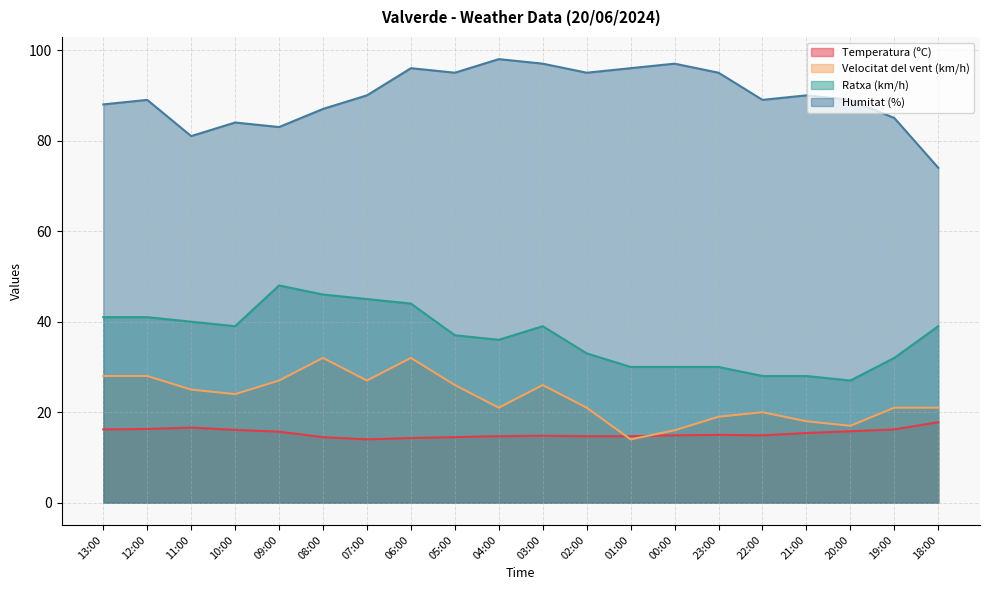

At which category does Velocitat del vent (km/h) reach its first local valley?

10:00